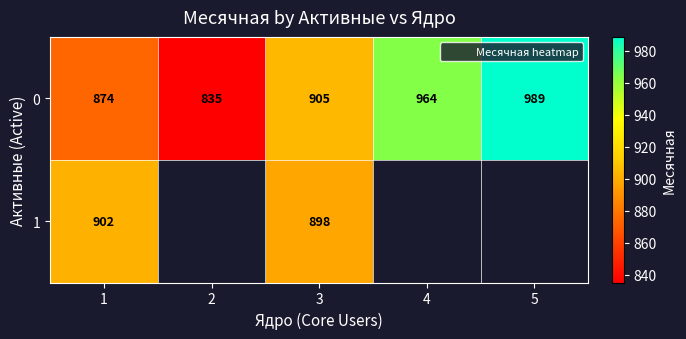

Is the value of 0 at 5 greater than the value of 1 at 1?

Yes